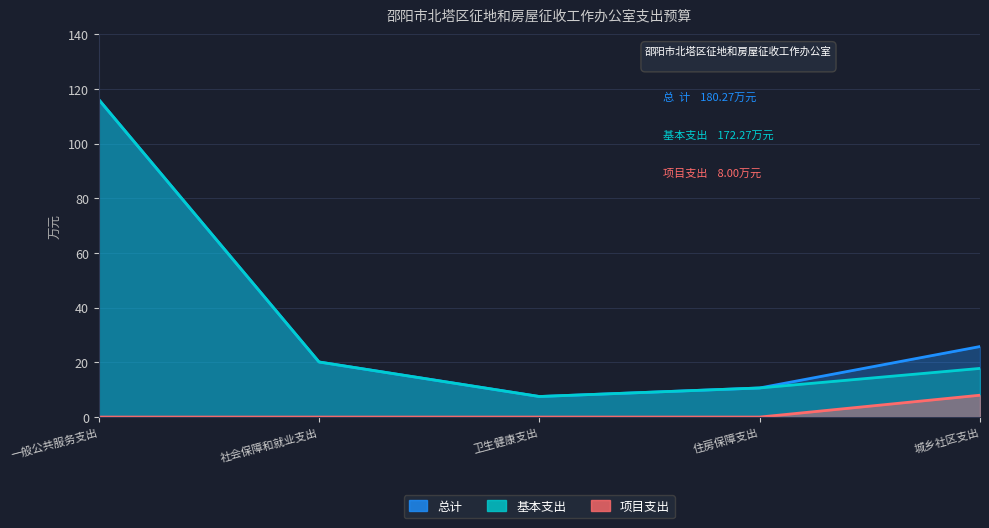

At which label is 项目支出 closest to 4?

一般公共服务支出